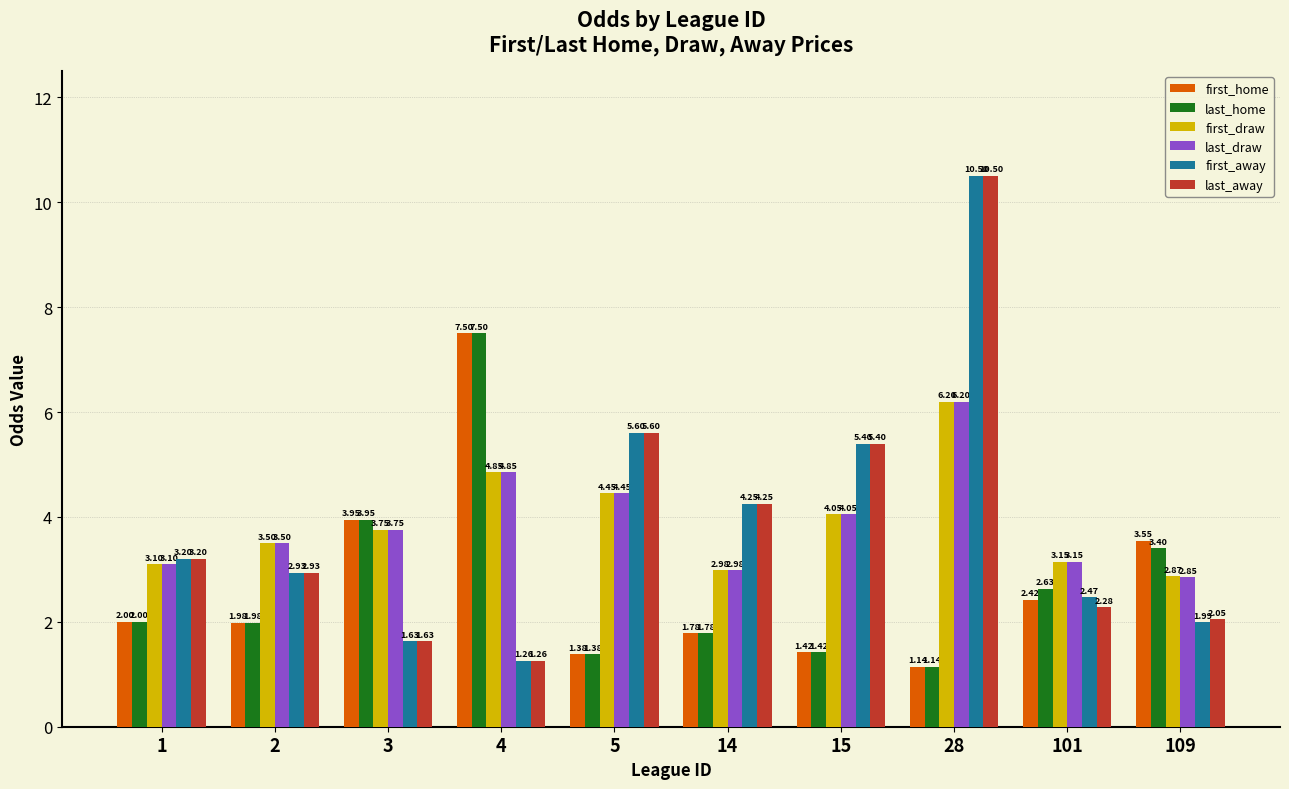

Is the value of last_away at 2 greater than the value of first_away at 101?

Yes